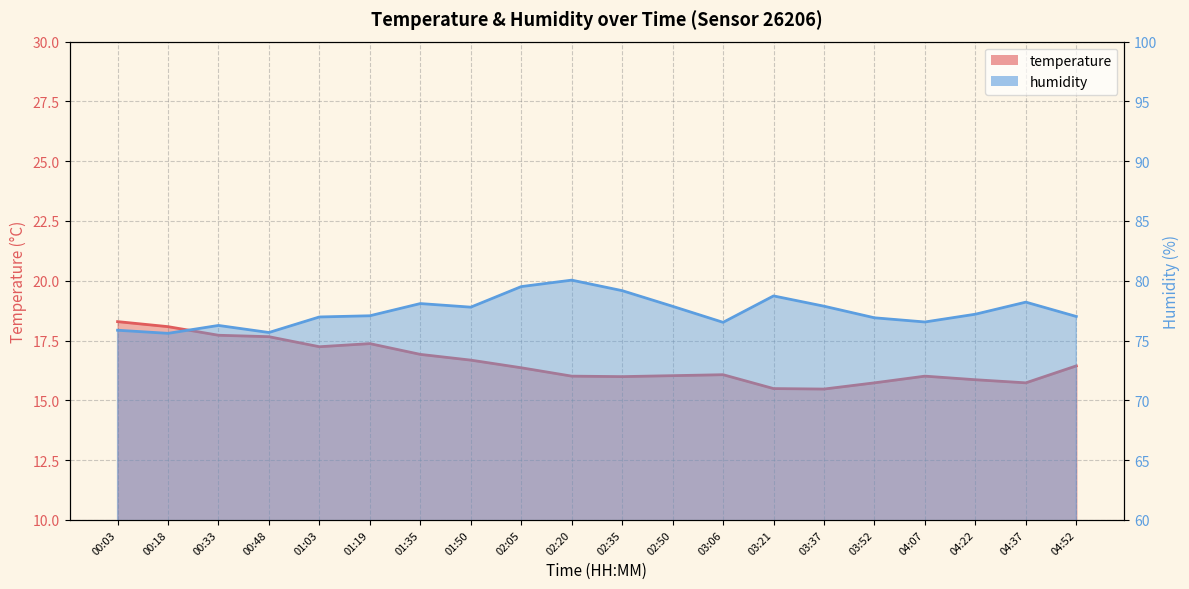

What is the lowest value of the humidity series?

75.6